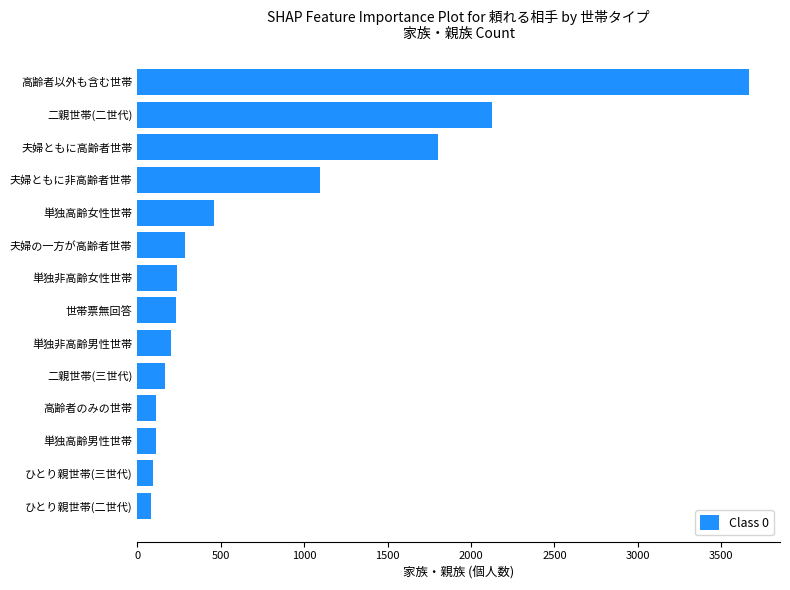

Count the number of categories in the chart.

14